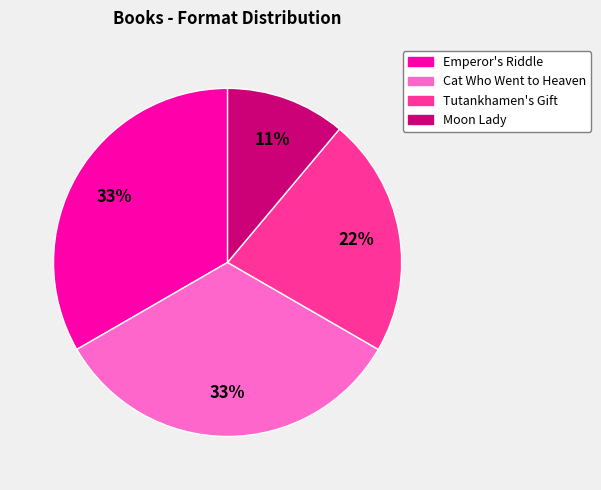

How many segments does this pie chart have?

4